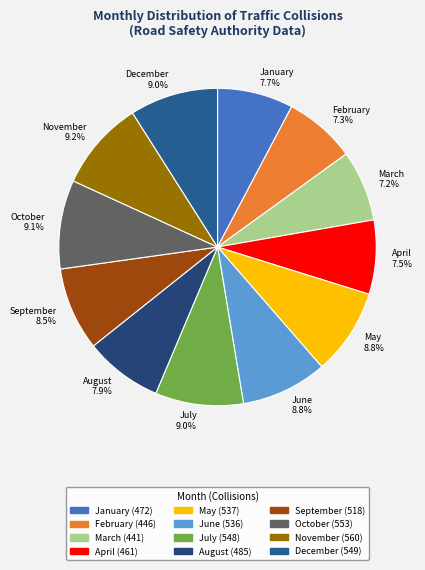

To the nearest percent, what percentage of the pie is January?

8%